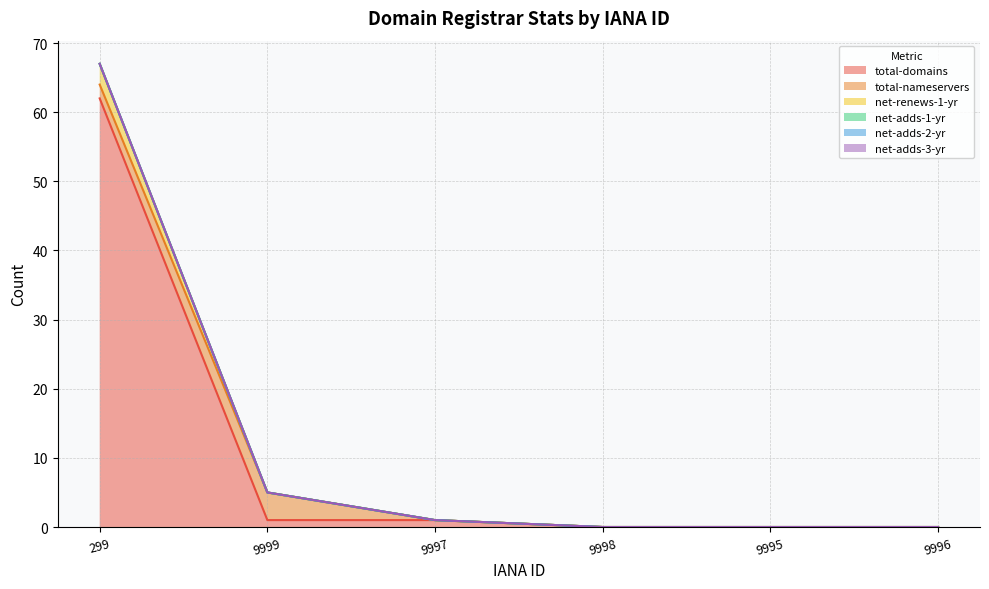

Reading left to right, what are all the values shown in this chart?

total-domains: 299=62	9999=1	9997=1	9998=0	9995=0	9996=0
total-nameservers: 299=2	9999=4	9997=0	9998=0	9995=0	9996=0
net-renews-1-yr: 299=3	9999=0	9997=0	9998=0	9995=0	9996=0
net-adds-1-yr: 299=0	9999=0	9997=0	9998=0	9995=0	9996=0
net-adds-2-yr: 299=0	9999=0	9997=0	9998=0	9995=0	9996=0
net-adds-3-yr: 299=0	9999=0	9997=0	9998=0	9995=0	9996=0